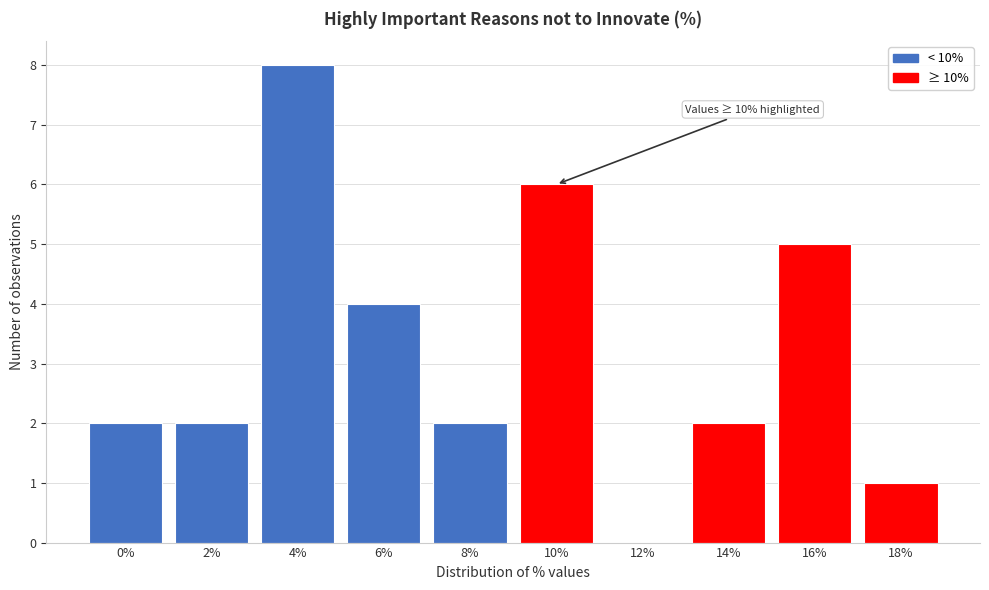

Reading right to left, extract all data points from this chart.

18%=1	16%=5	14%=2	12%=0	10%=6	8%=2	6%=4	4%=8	2%=2	0%=2